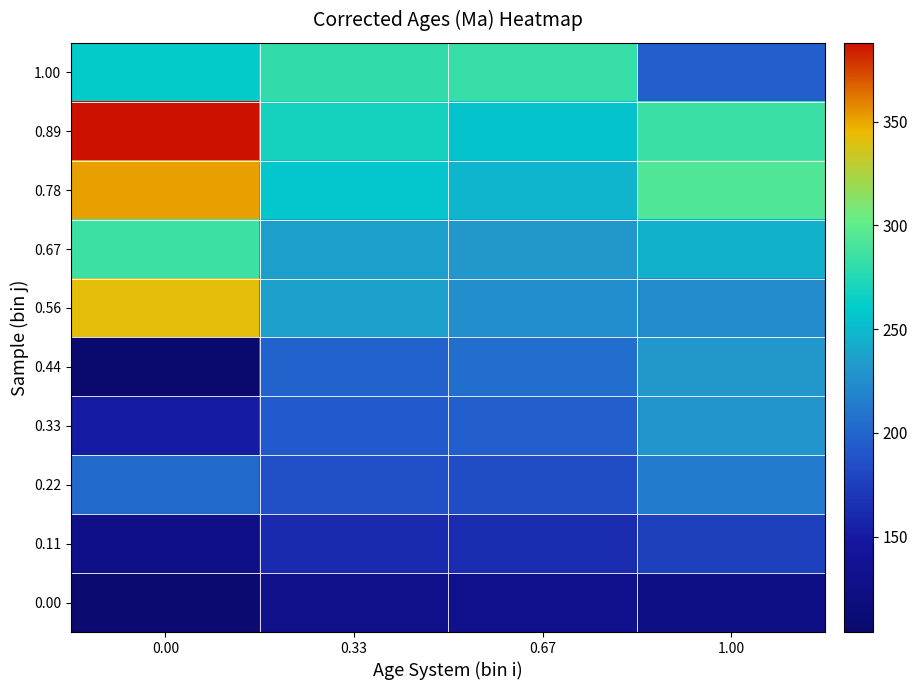

Between 0.00 and 1.00, which series saw the biggest shift?

0.44